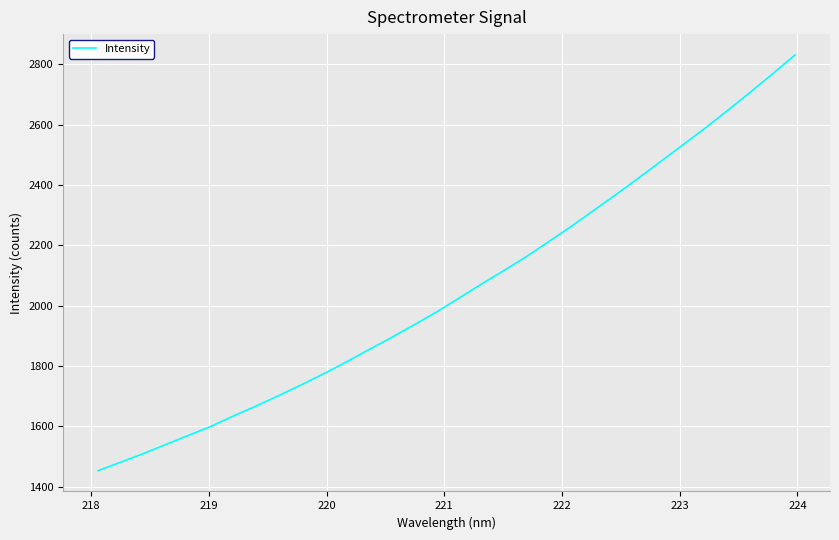

True or false: the data has more than 2 interior local peaks.

False